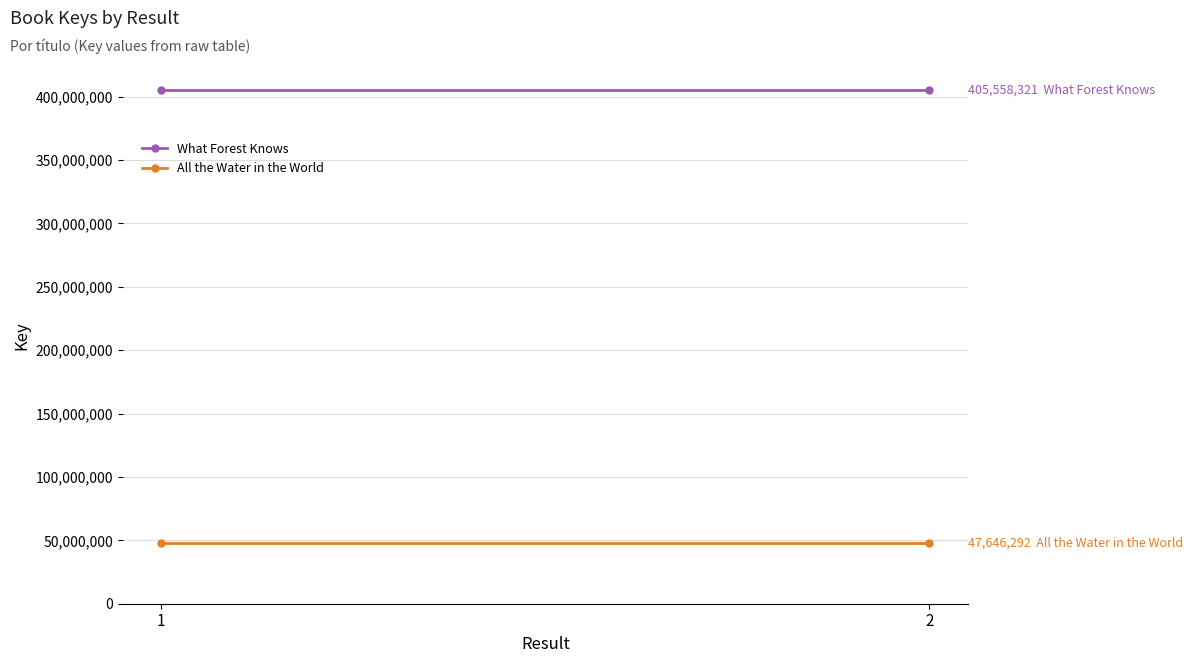

True or false: What Forest Knows has a value of 405558321 at 1.

True